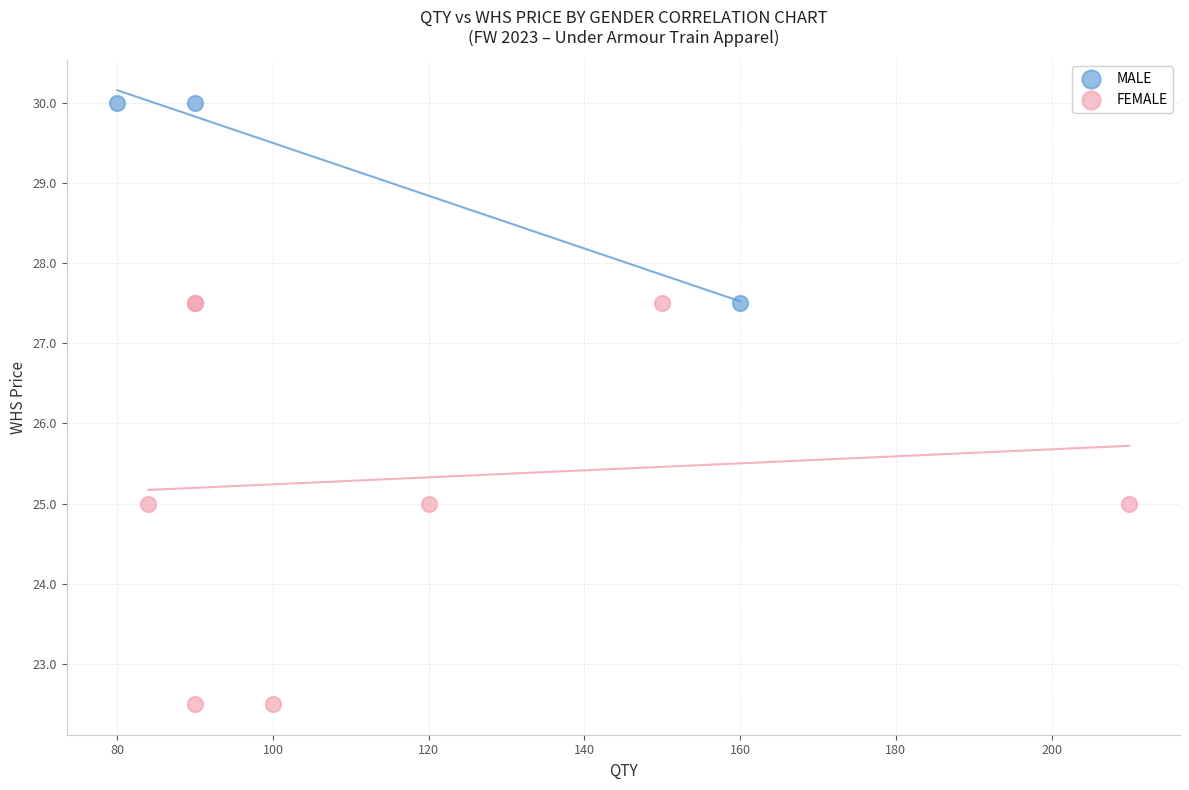

Which series contains the lowest Y value?

FEMALE